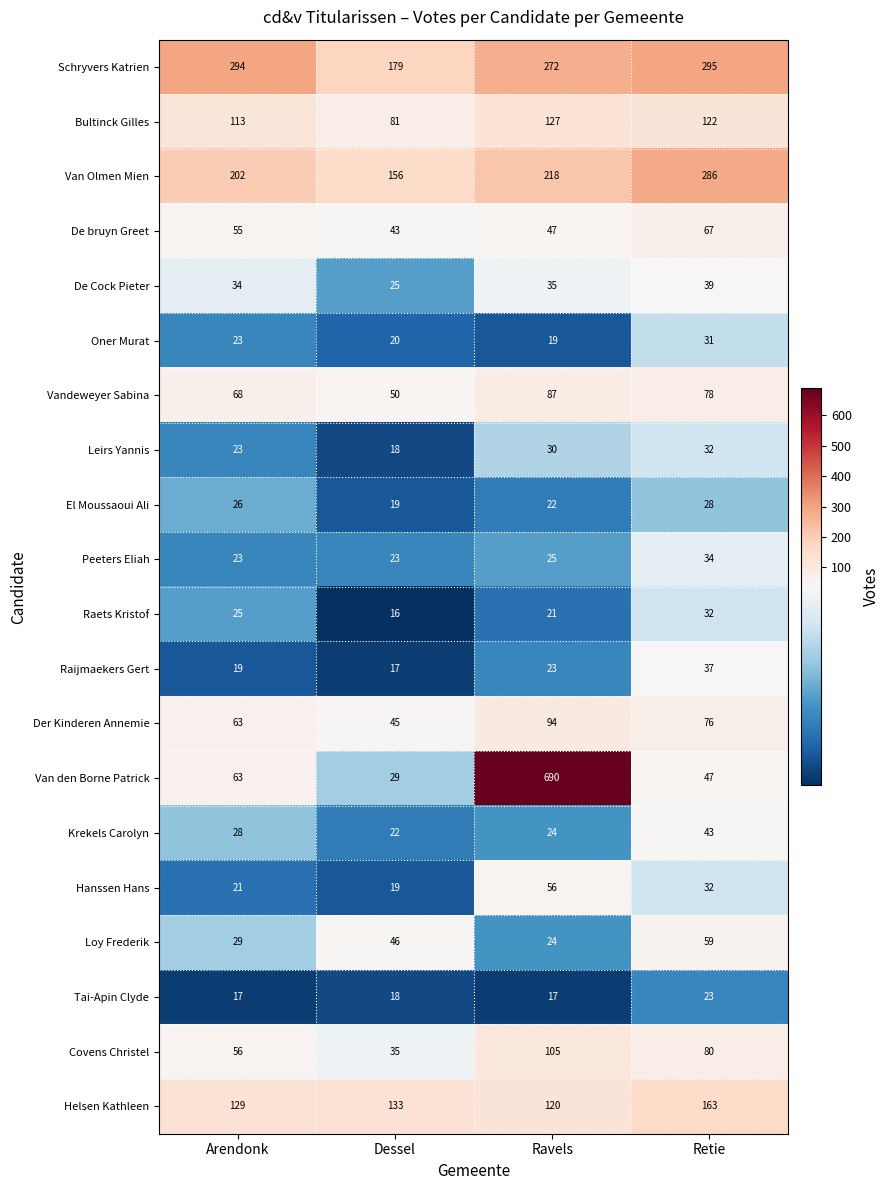

Rank the categories by De Cock Pieter value from highest to lowest.

Retie, Ravels, Arendonk, Dessel